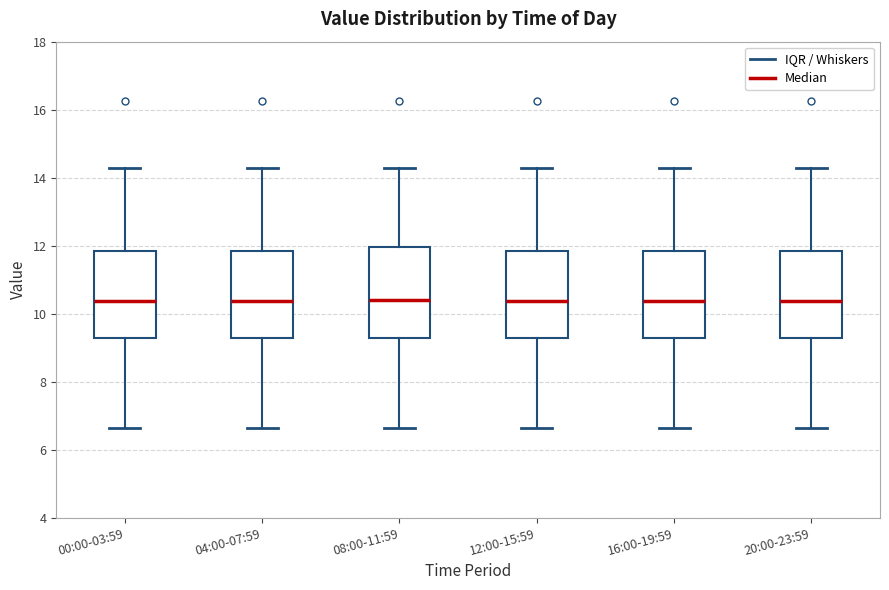

Reading left to right, transcribe this box plot: for each box, give where its median line is, the range the box spans, and where its two whiskers end, as read against the y-axis. The values are not printed on the chart, so give them approximately, as read against the axis.

00:00-03:59: median 10.4, box 9.2 to 11.8, whiskers 6.6 to 14.4
04:00-07:59: median 10.4, box 9.2 to 11.8, whiskers 6.6 to 14.4
08:00-11:59: median 10.4, box 9.2 to 12.0, whiskers 6.6 to 14.4
12:00-15:59: median 10.4, box 9.2 to 11.8, whiskers 6.6 to 14.4
16:00-19:59: median 10.4, box 9.2 to 11.8, whiskers 6.6 to 14.4
20:00-23:59: median 10.4, box 9.2 to 11.8, whiskers 6.6 to 14.4